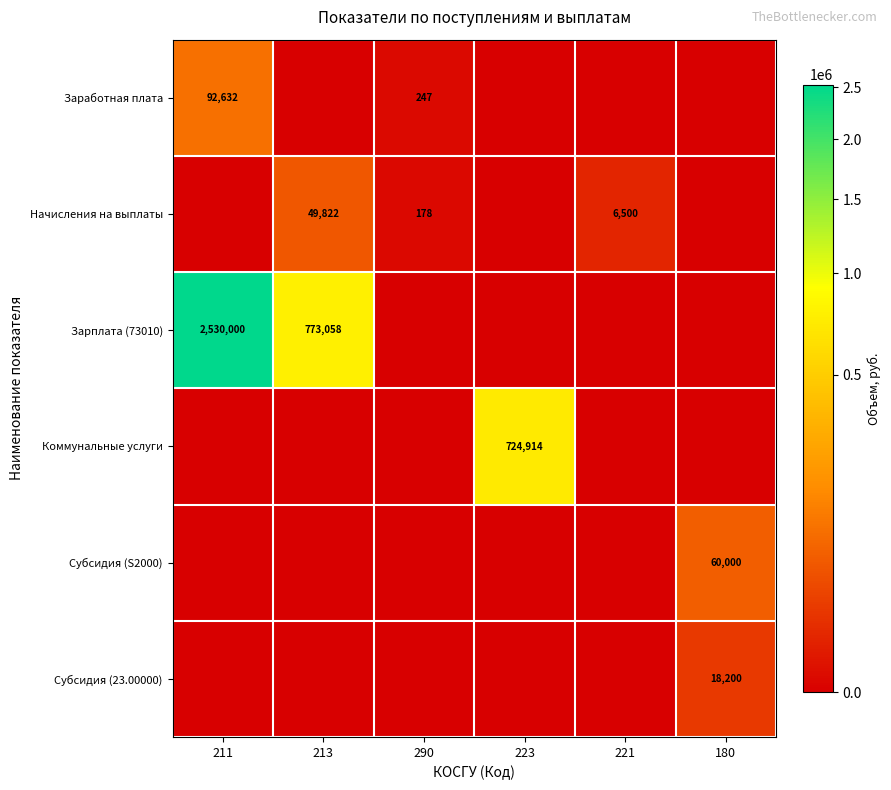

What is the total value across all series at 211?

2622632.2